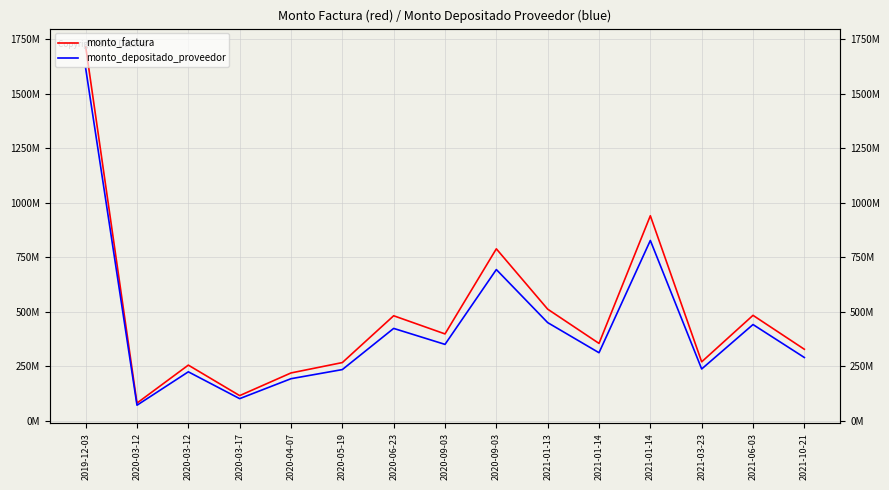

Where is the first local maximum for monto_depositado_proveedor?

2020-03-12